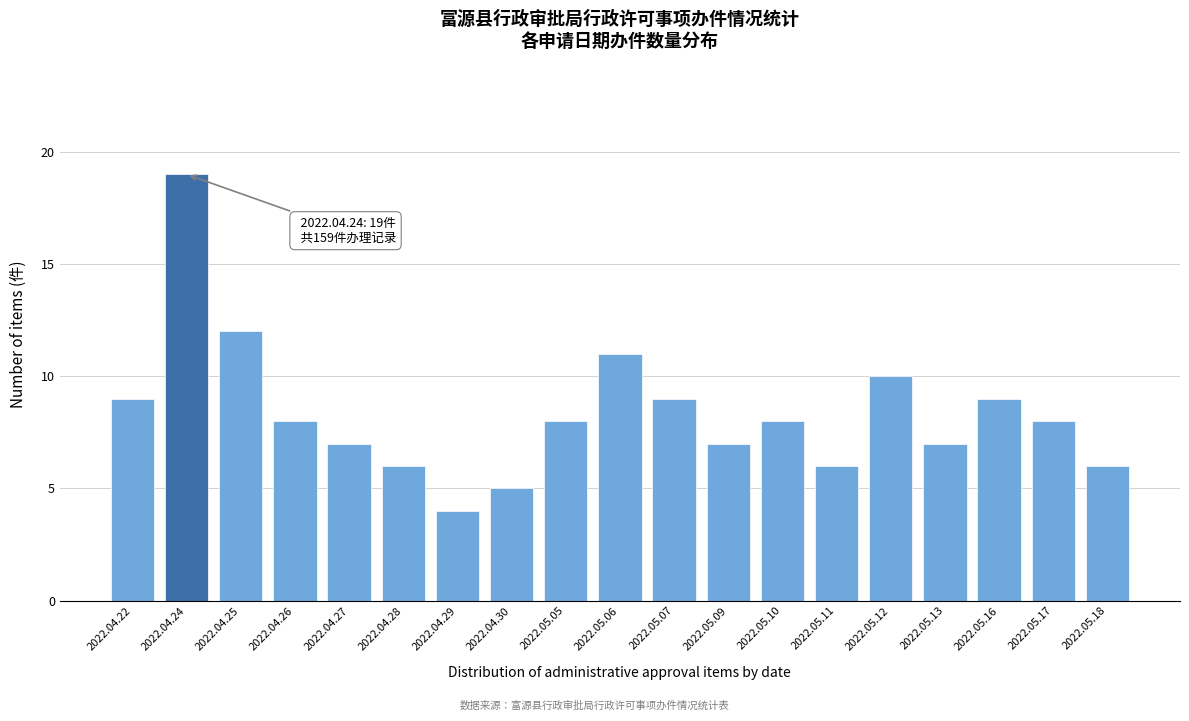

Reading right to left, what are all the values shown in this chart?

2022.05.18=6	2022.05.17=8	2022.05.16=9	2022.05.13=7	2022.05.12=10	2022.05.11=6	2022.05.10=8	2022.05.09=7	2022.05.07=9	2022.05.06=11	2022.05.05=8	2022.04.30=5	2022.04.29=4	2022.04.28=6	2022.04.27=7	2022.04.26=8	2022.04.25=12	2022.04.24=19	2022.04.22=9